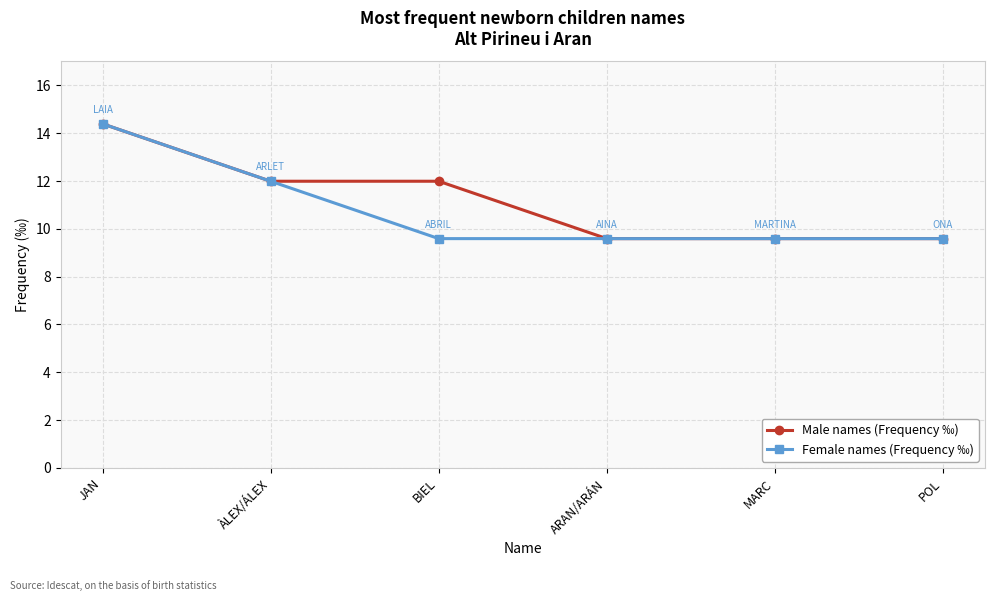

What are all the series names shown in the legend?

Male names (Frequency ‰), Female names (Frequency ‰)